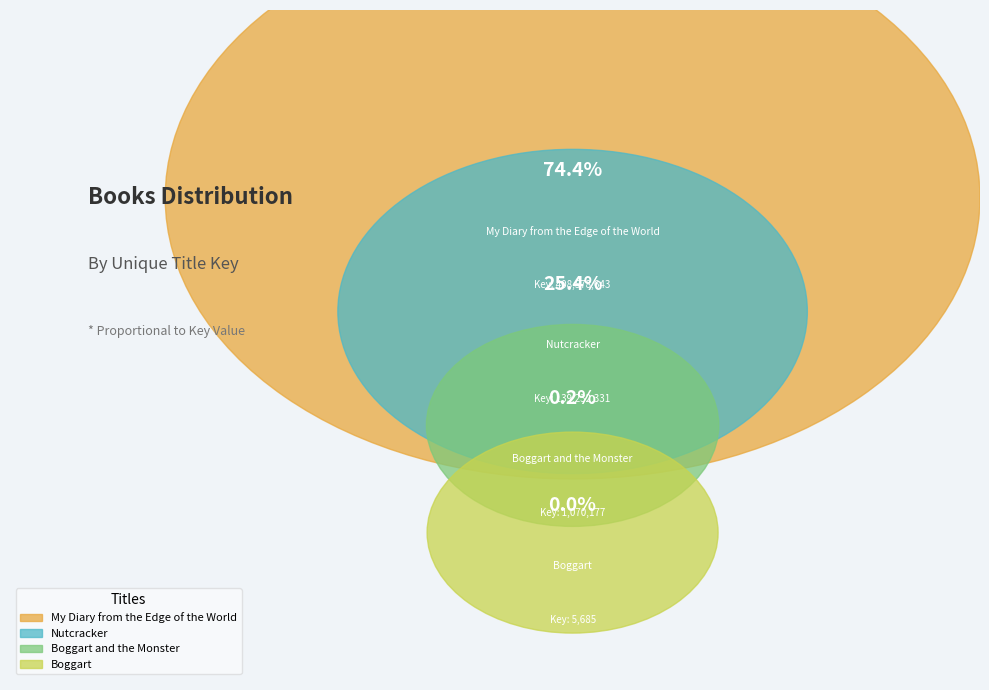

To the nearest percent, what is the difference between the Boggart and the Monster and Nutcracker slice percentages?

25%